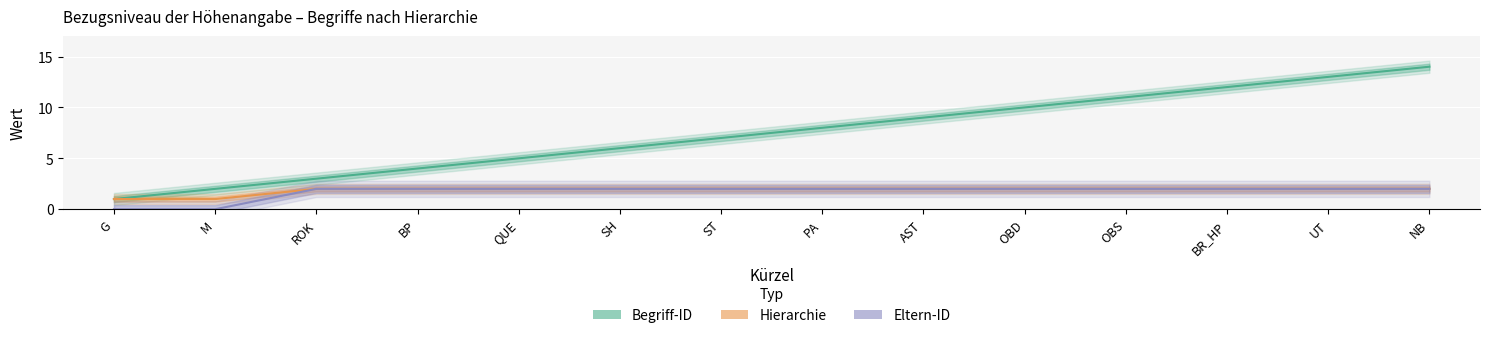

Which series has the widest spread of values?

Begriff-ID